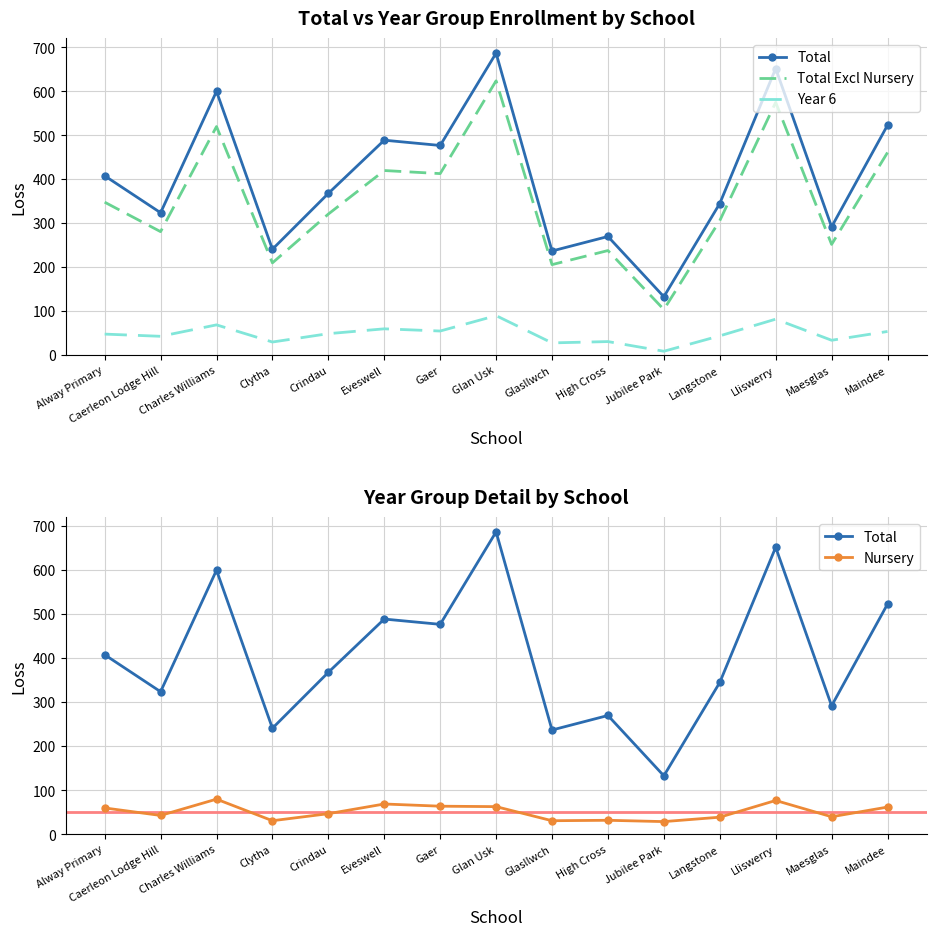

What is the smallest value displayed?

9